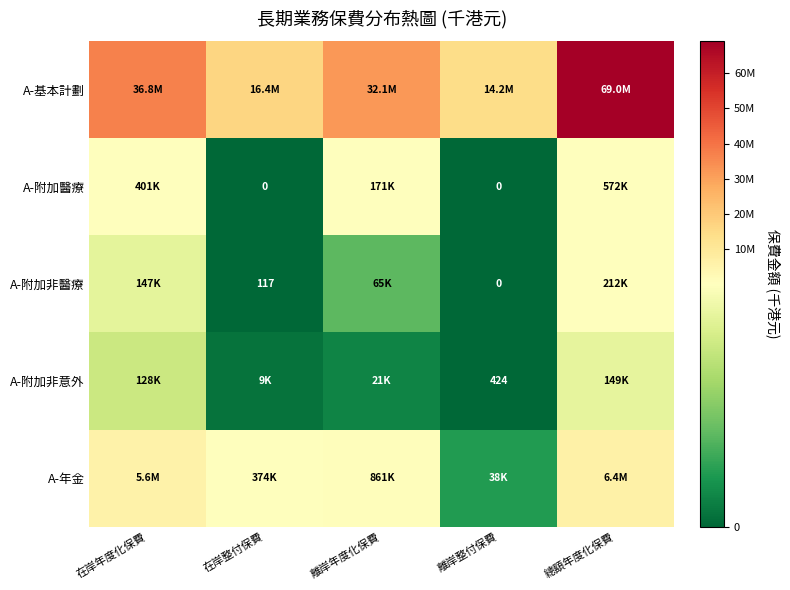

At which label does A-附加醫療 first exceed 170949?

在岸年度化保費